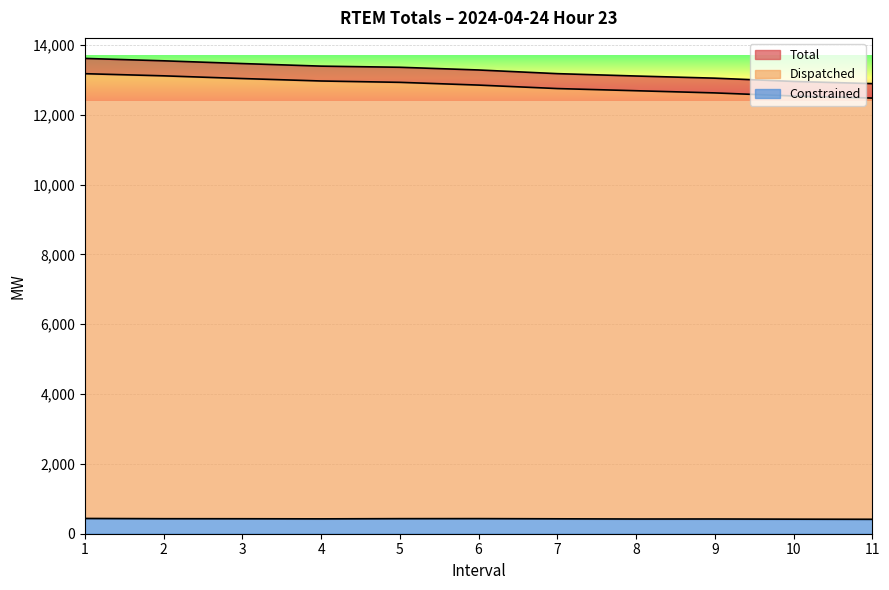

What is the value of the Constrained point at the 1st from the left?

437.2